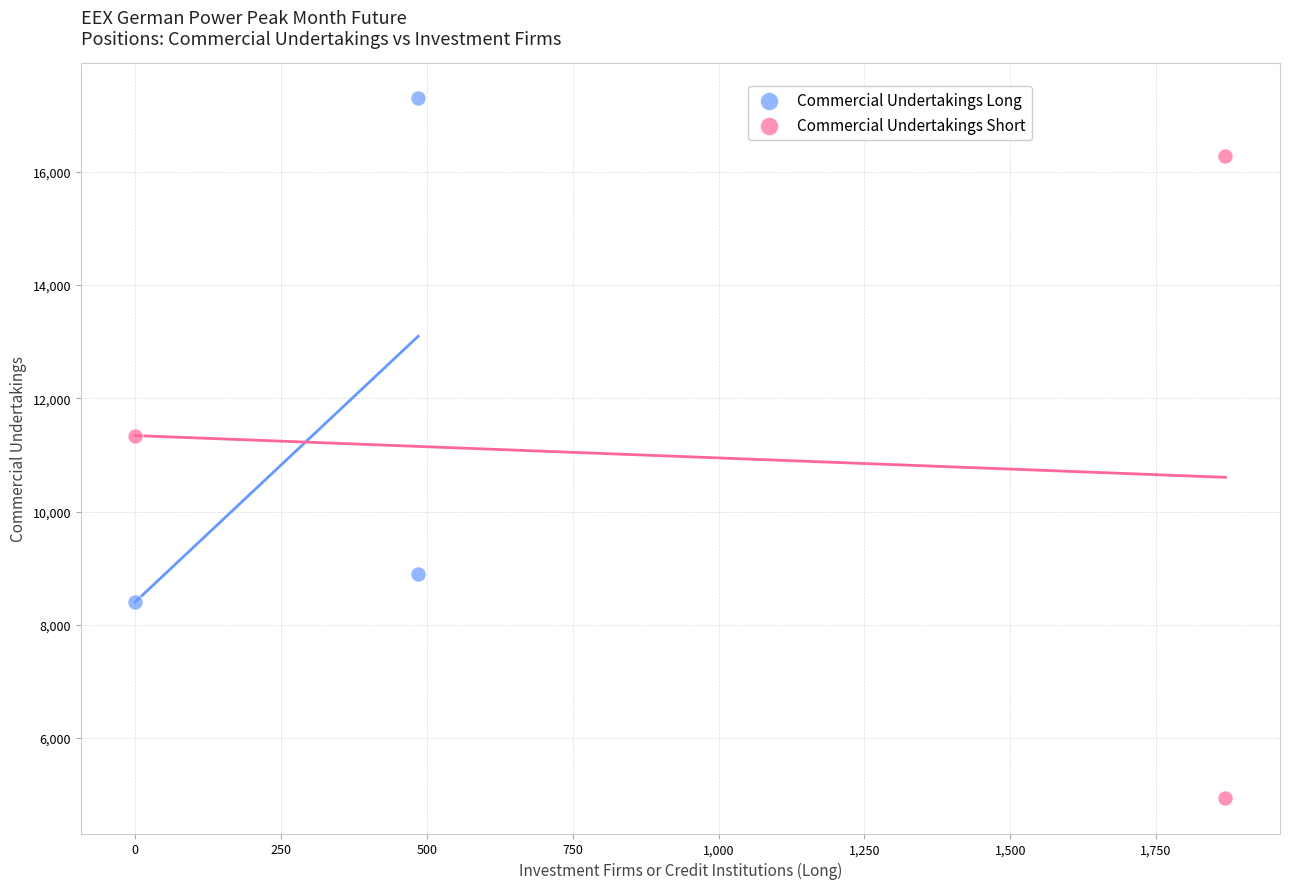

What are all the series names shown in the legend?

Commercial Undertakings Long, Commercial Undertakings Short